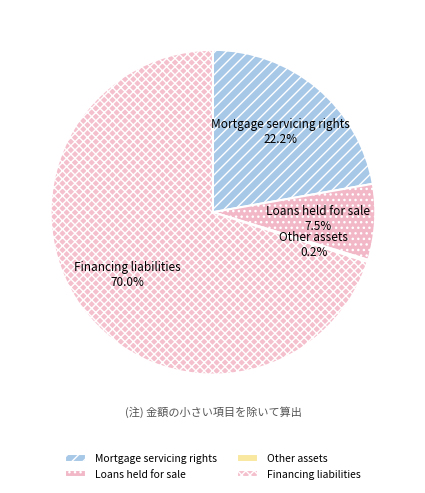

What is the largest slice in the pie chart?

Financing liabilities